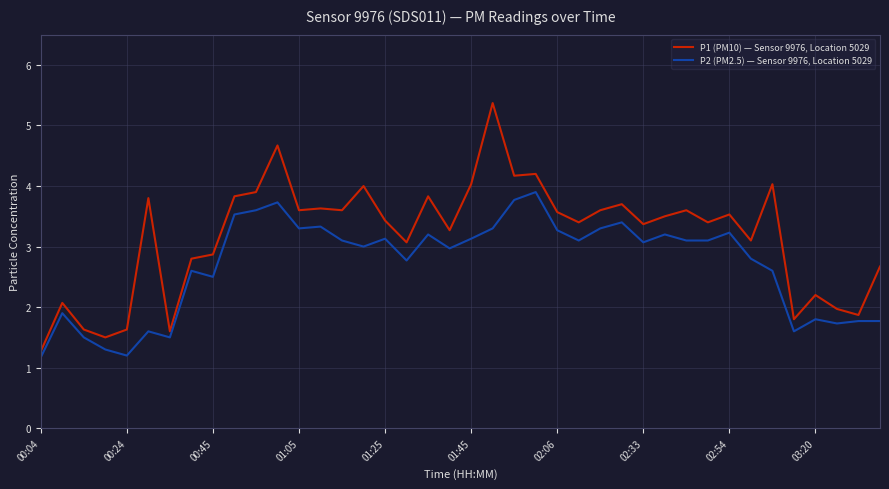

How many lines are shown in the chart?

2